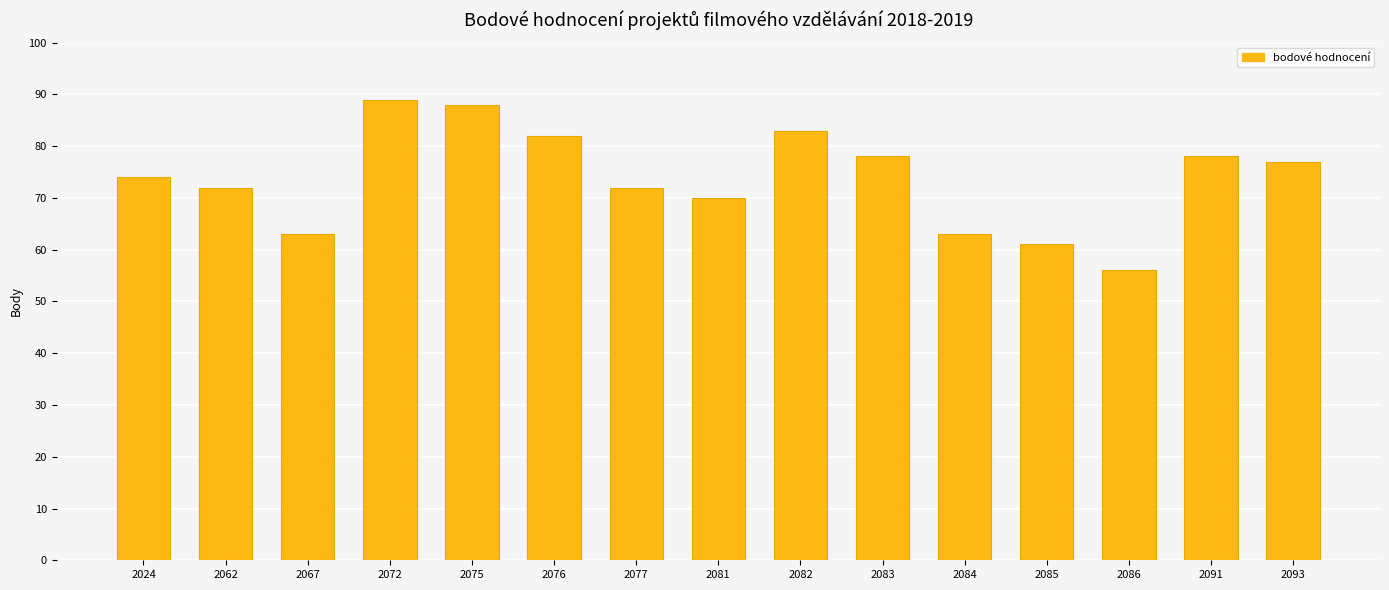

Reading right to left, transcribe all the data shown in this chart.

2093=77	2091=78	2086=56	2085=61	2084=63	2083=78	2082=83	2081=70	2077=72	2076=82	2075=88	2072=89	2067=63	2062=72	2024=74